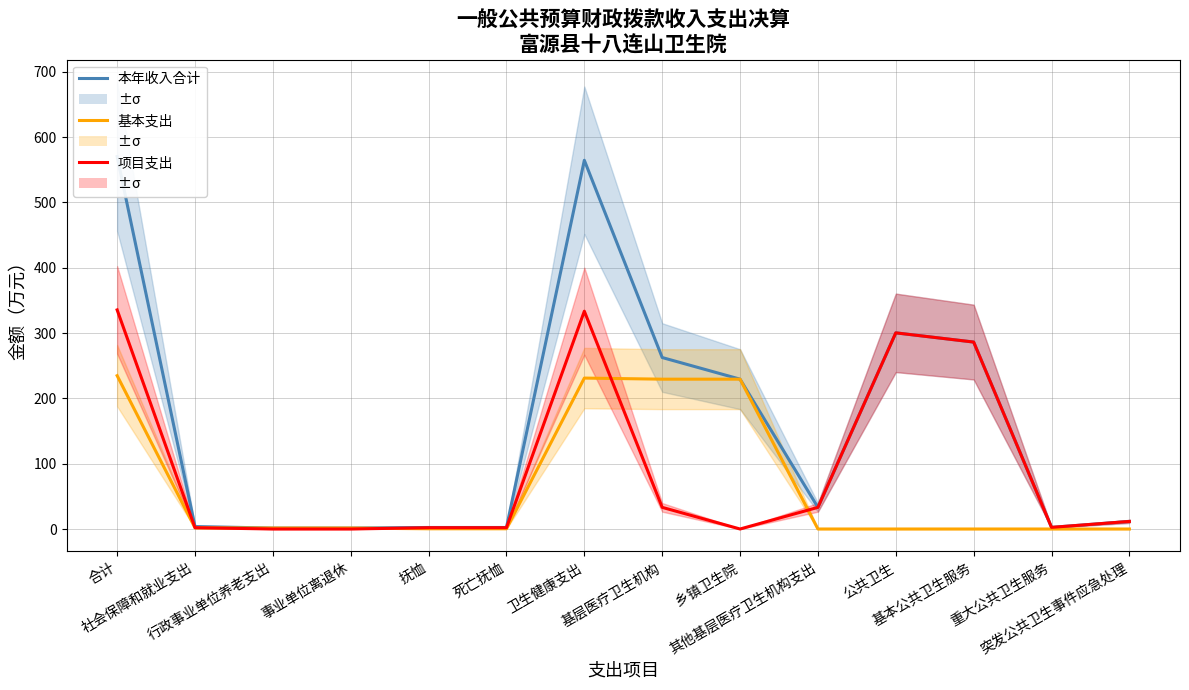

What is the approximate value of 基本支出 at 死亡抚恤?

0.3